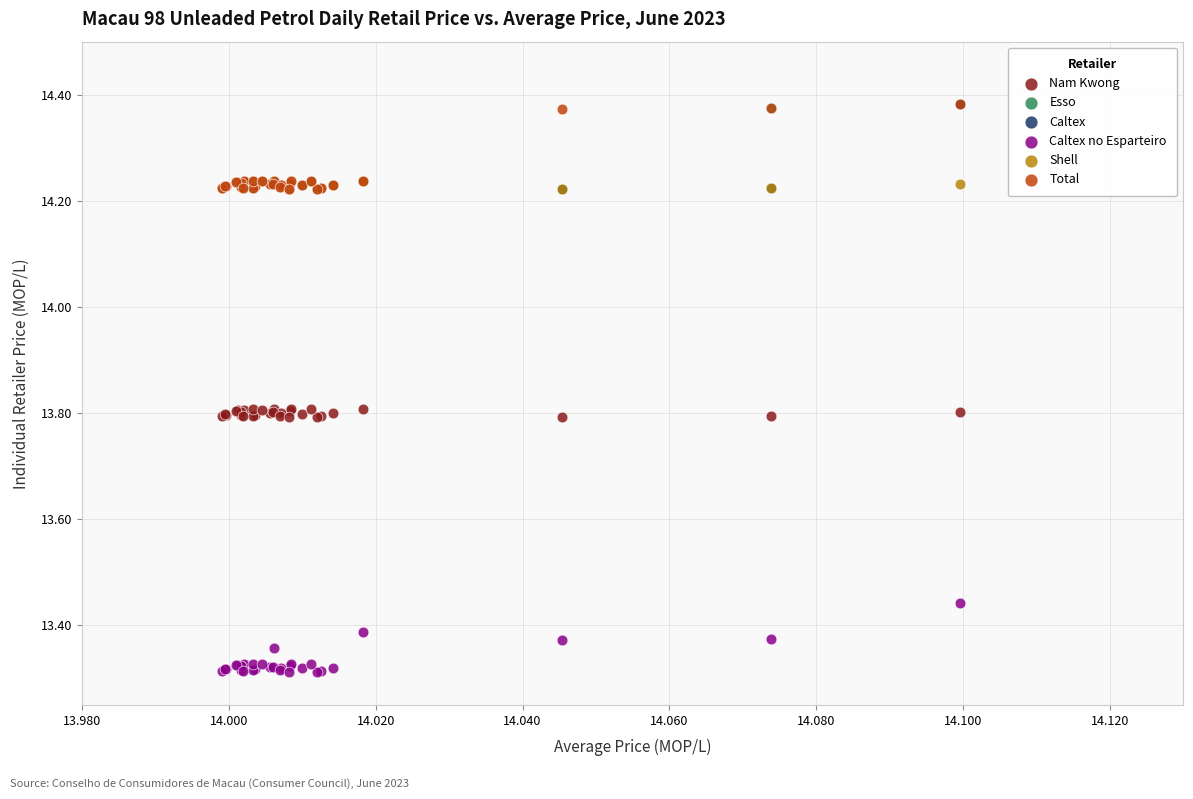

Which series contains the lowest Y value?

Caltex no Esparteiro